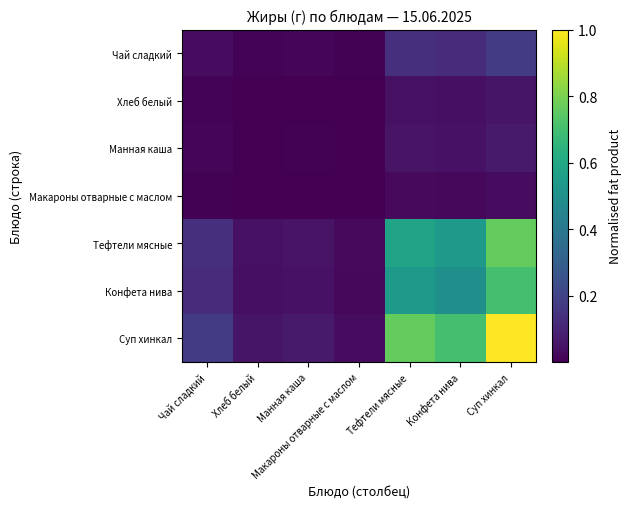

Rank the series at Чай сладкий from lowest to highest value.

Макароны отварные с маслом, Хлеб белый, Манная каша, Чай сладкий, Конфета нива, Тефтели мясные, Суп хинкал